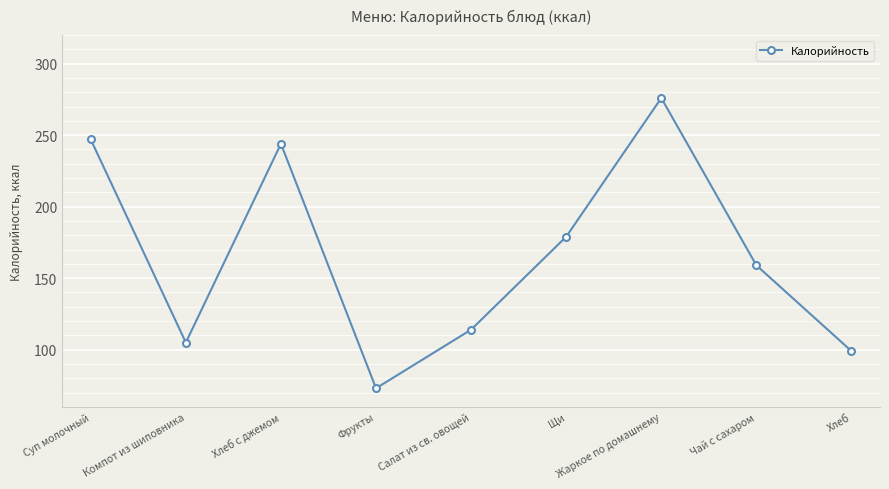

True or false: there are more than 2 points higher than both neighbors.

False